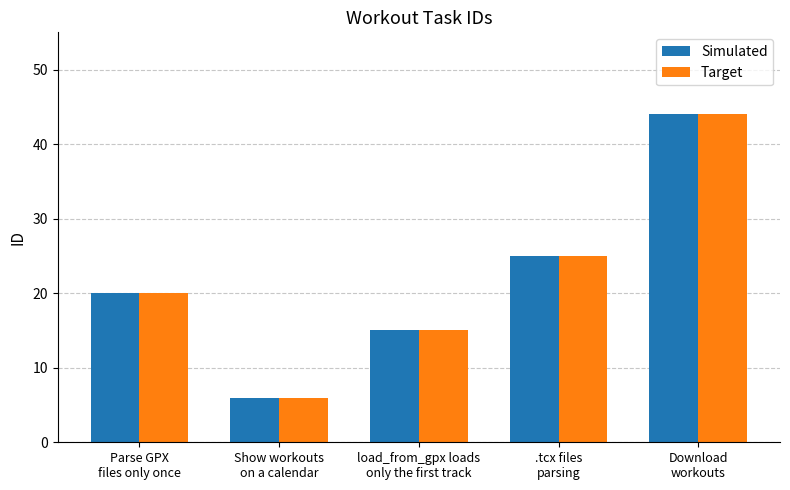

What is the smallest value displayed?

6